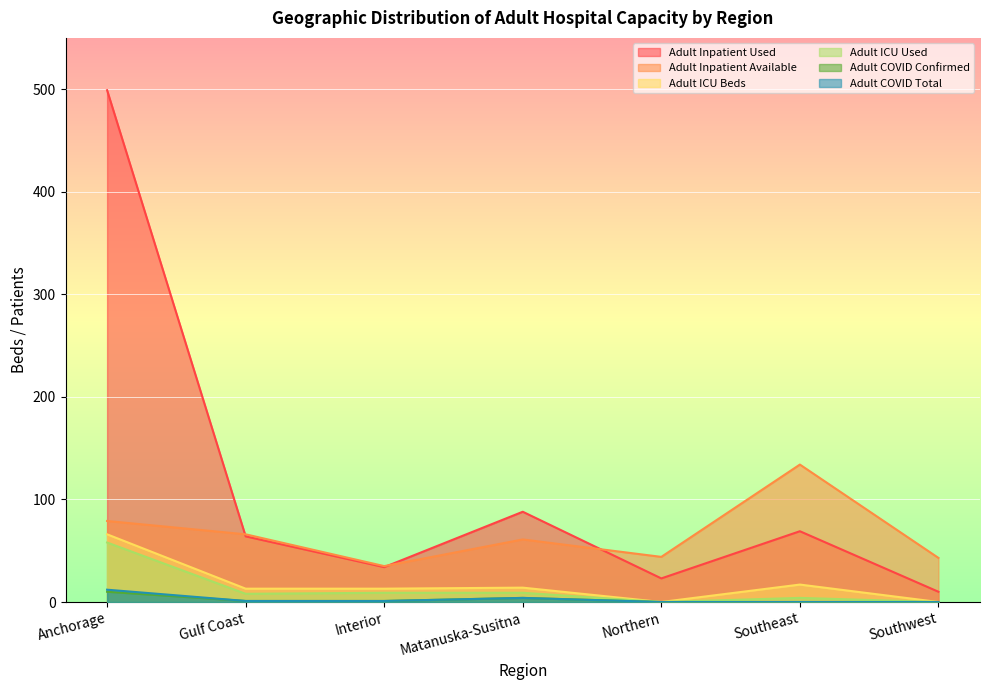

Rank the series at Southeast from highest to lowest value.

Adult Inpatient Available, Adult Inpatient Used, Adult ICU Beds, Adult ICU Used, Adult COVID Confirmed, Adult COVID Total